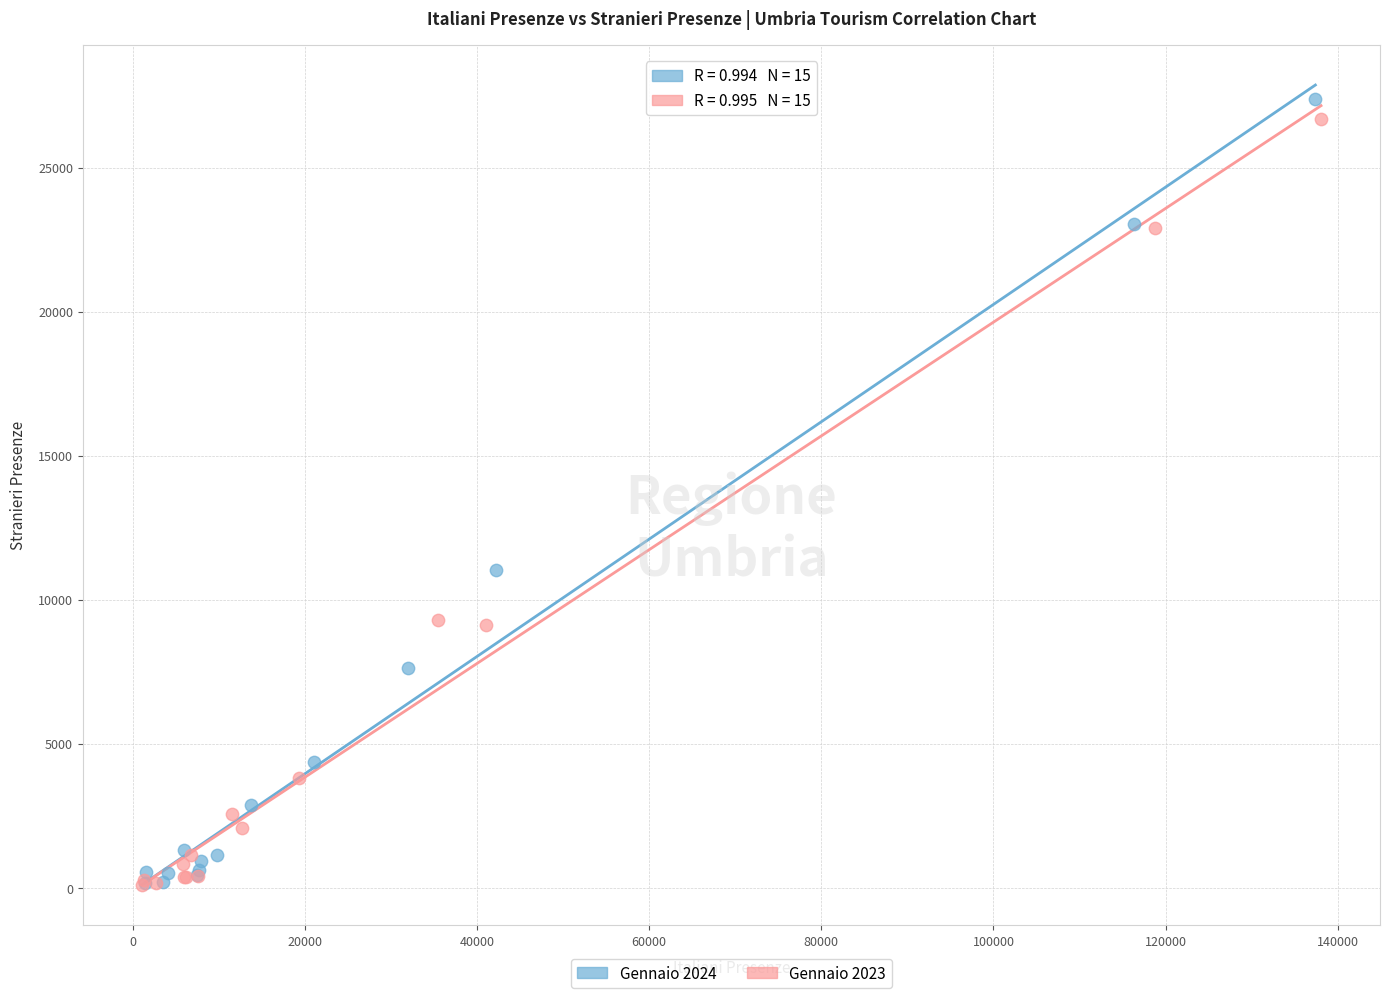

What are all the series names shown in the legend?

Gennaio 2024, Gennaio 2023